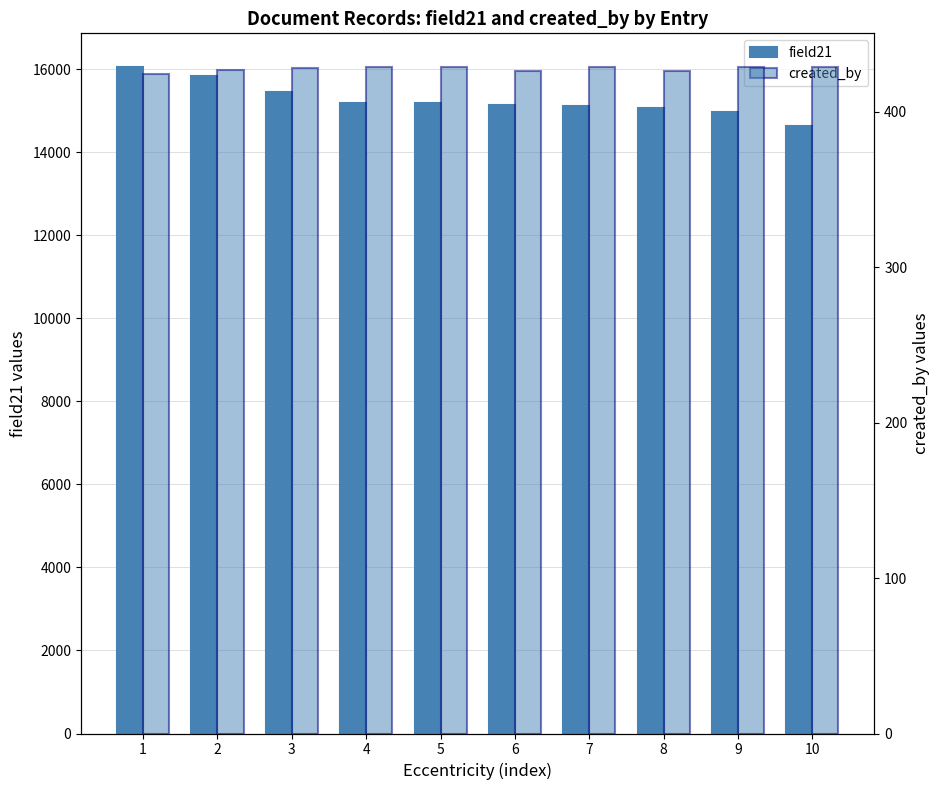

What value does the field21 series have at 7?

15102